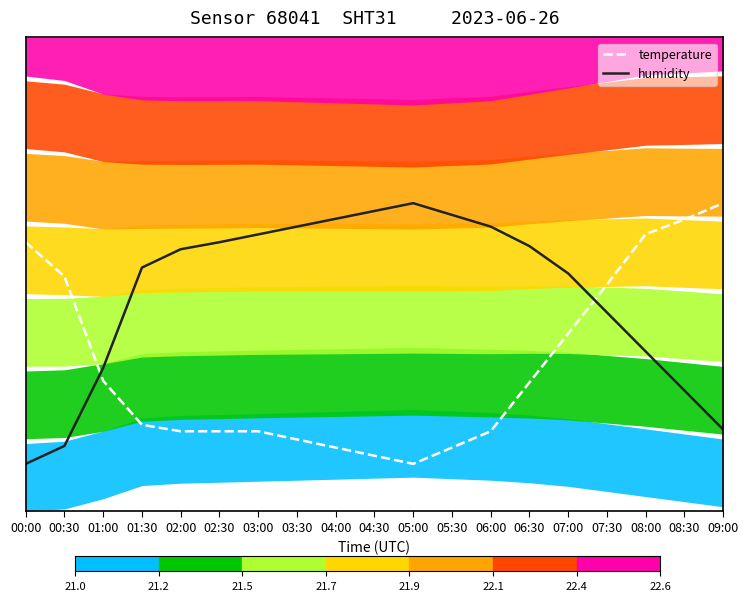

What value does the humidity series have at 06:30?

0.6